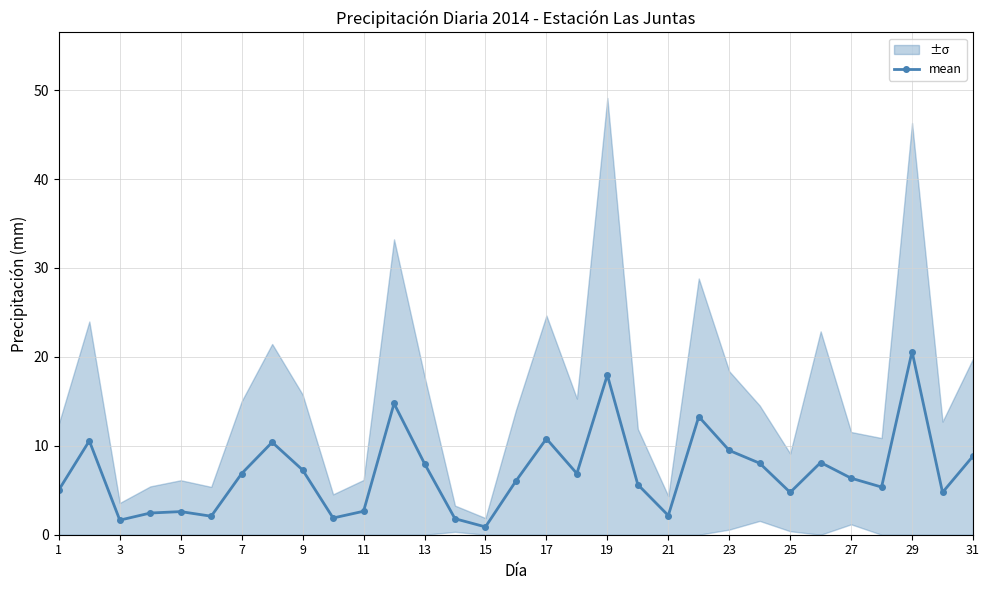

True or false: mean has more than 1 interior local peaks.

True